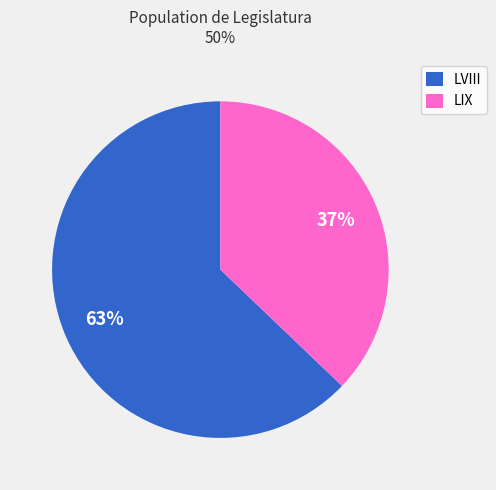

What is the smallest slice in the pie chart?

LIX